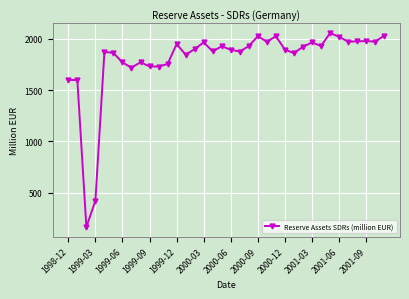

What is the sum of all values?

64731